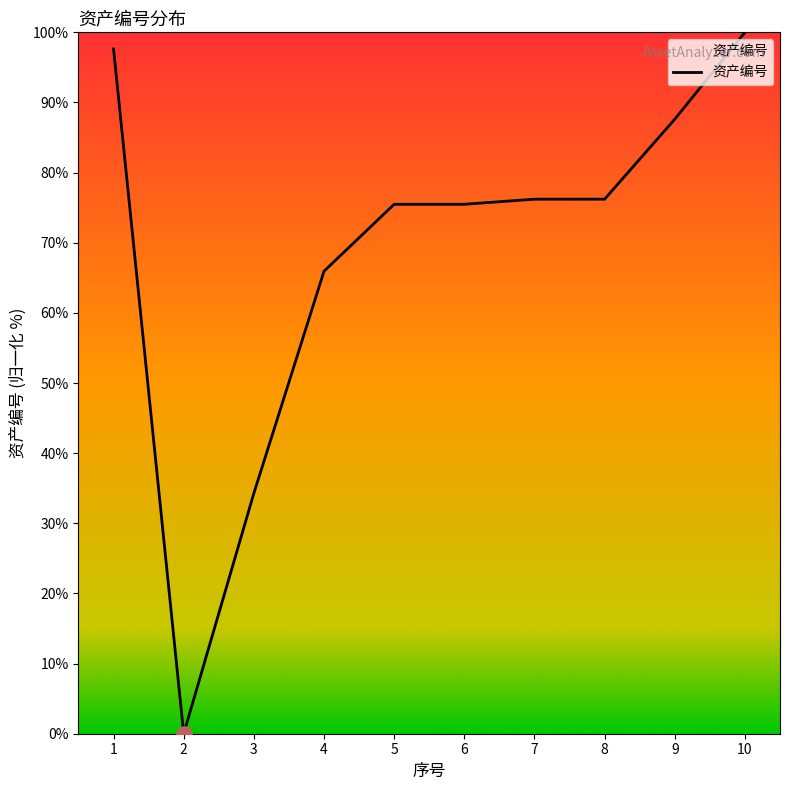

What is the ratio of the value at 8 to the value at 1?

0.8